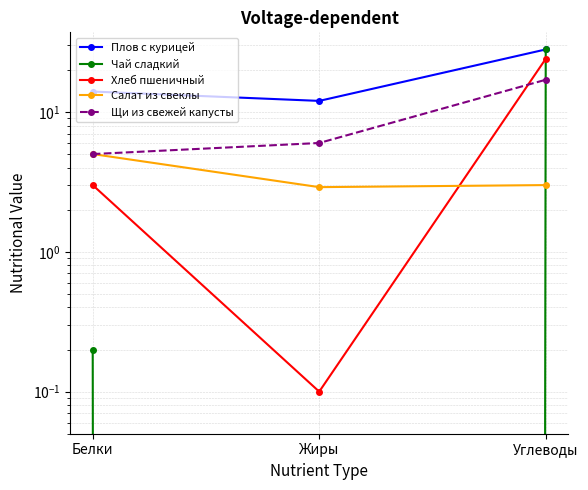

Which series has the largest total across all categories?

Плов с курицей